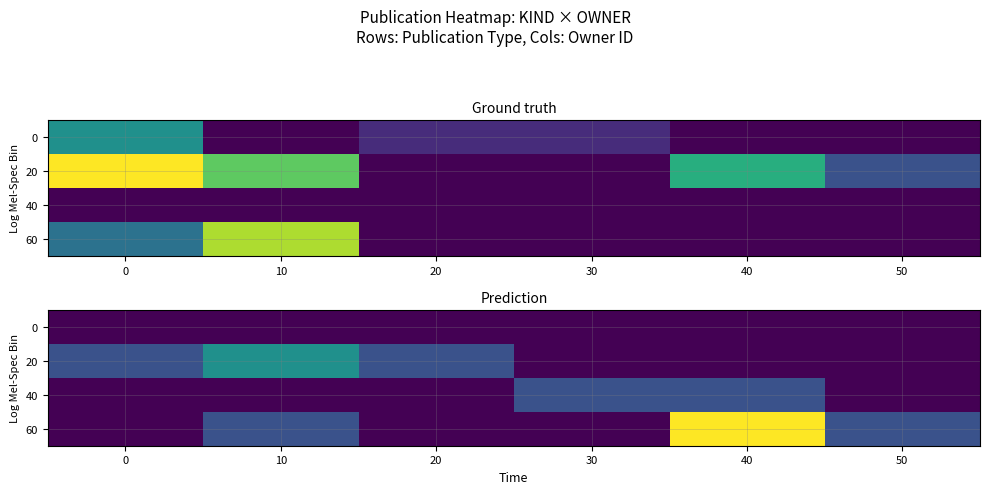

Rank the categories by 20 value from lowest to highest.

30, 40, 50, 0, 20, 10